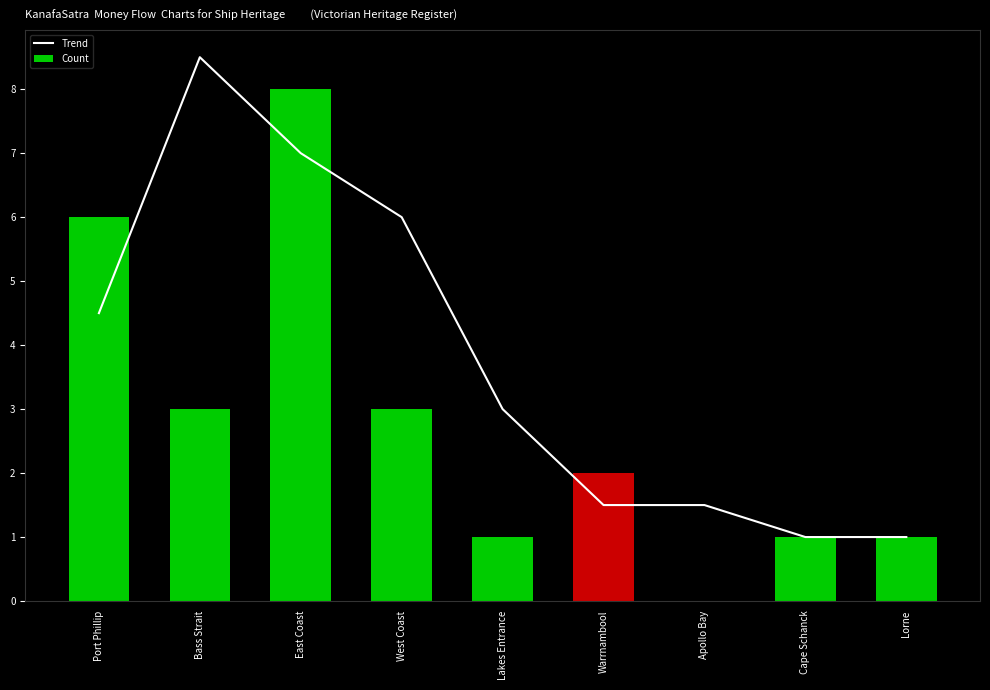

What is the difference between the maximum and second lowest values in the Count series?

7.0